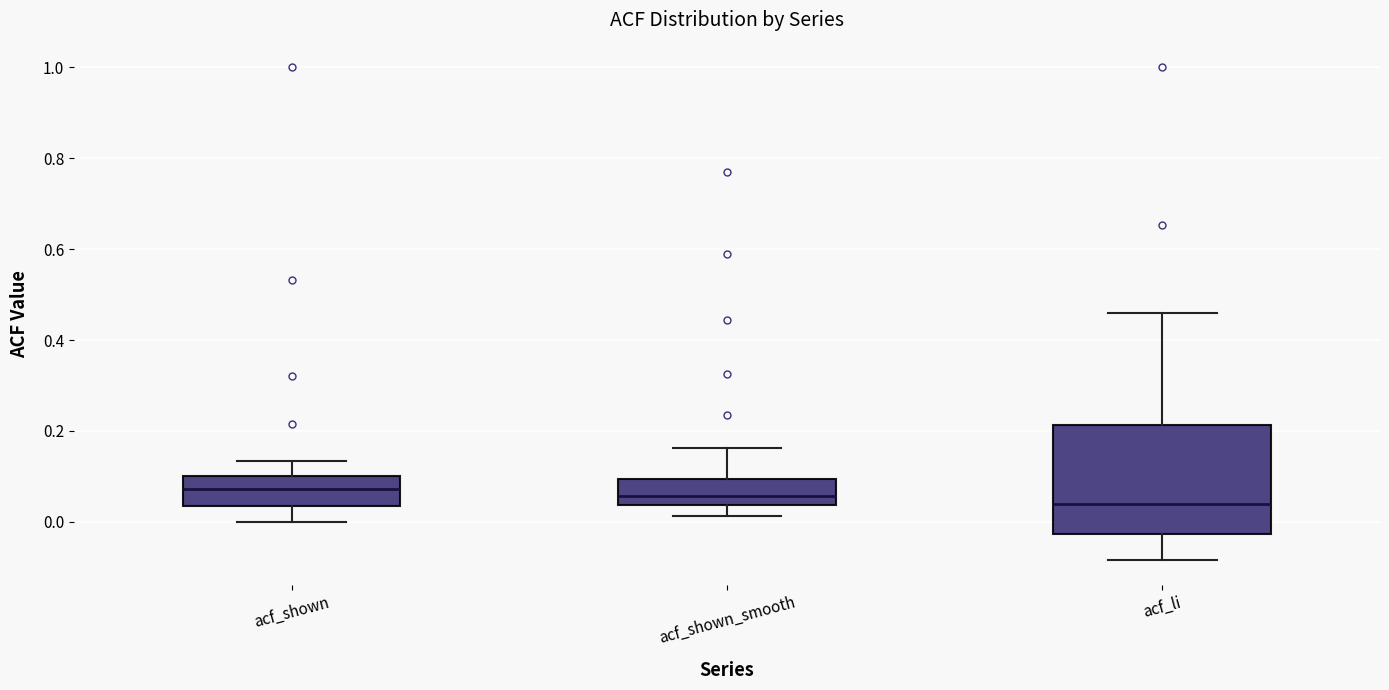

Where is the upper edge of the box for acf_shown_smooth on the y-axis? The values are not printed on the chart, so give them approximately, as read against the axis.

0.10